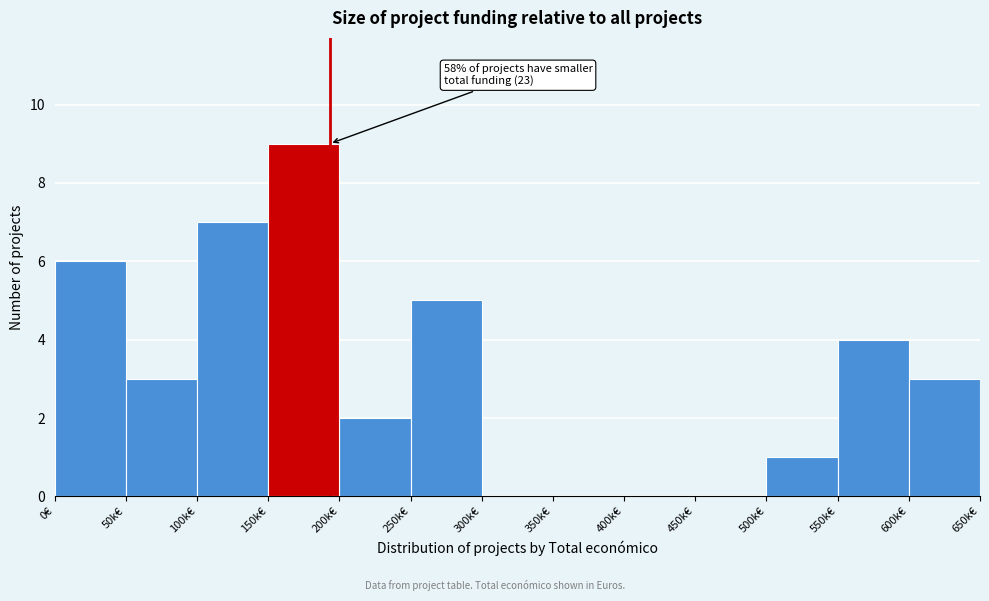

Reading left to right, extract all data points from this chart.

0€=6	50k€=3	100k€=7	150k€=9	200k€=2	250k€=5	300k€=0	350k€=0	400k€=0	450k€=0	500k€=1	550k€=4	600k€=3